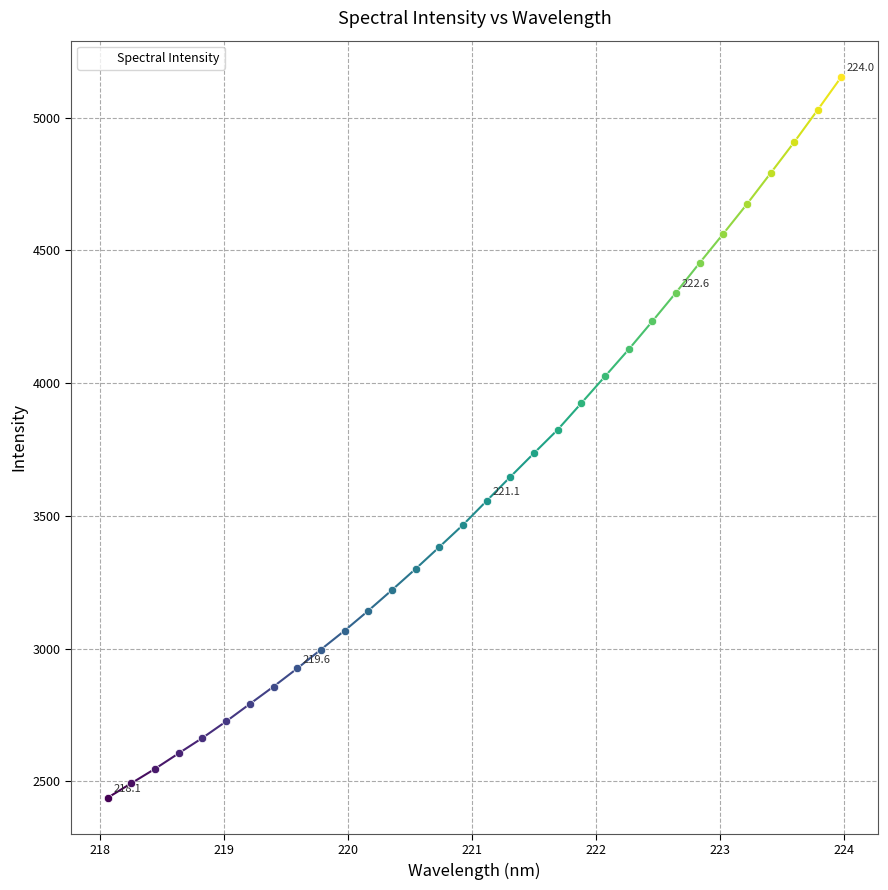

What is the sum of all values?

115600.9